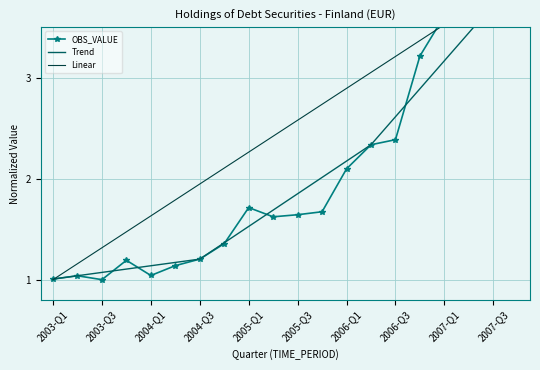

How many series are shown in this chart?

3